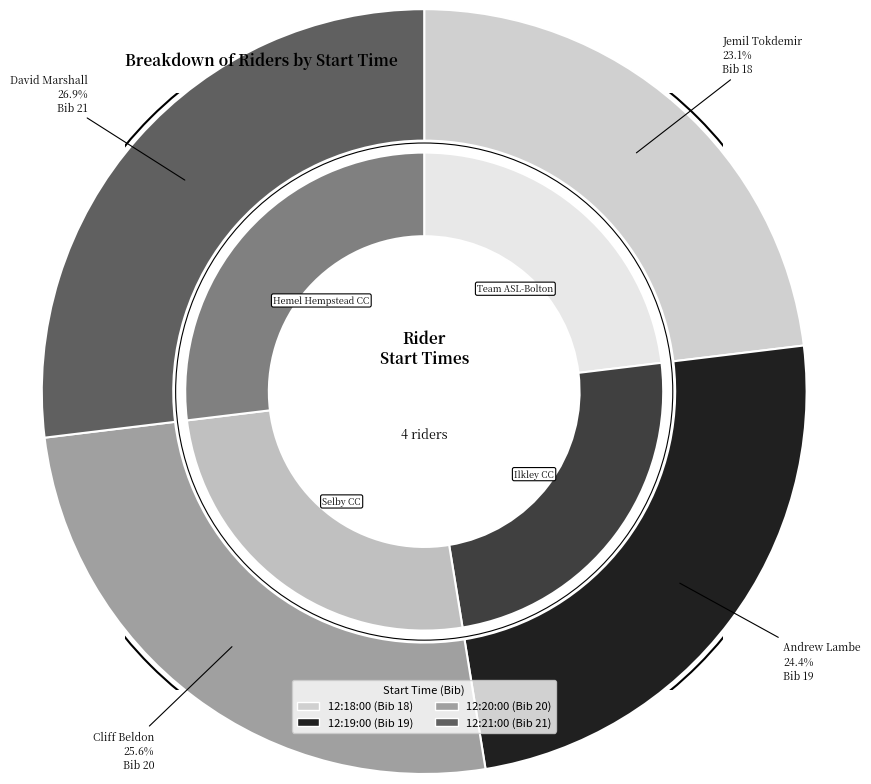

What percentage is the 12:20:00 slice, to the nearest percent?

26%